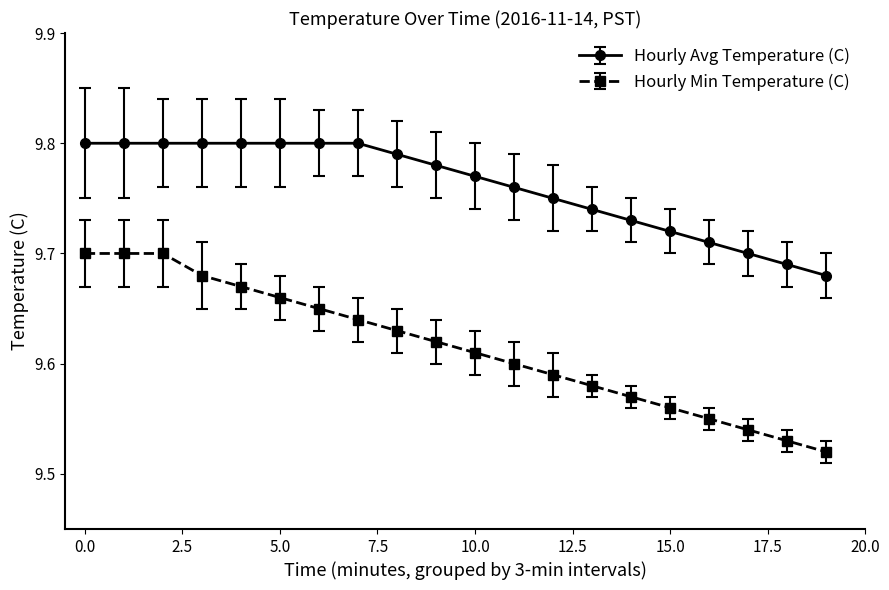

True or false: Hourly Avg Temperature (C) and Hourly Min Temperature (C) cross at least once.

False